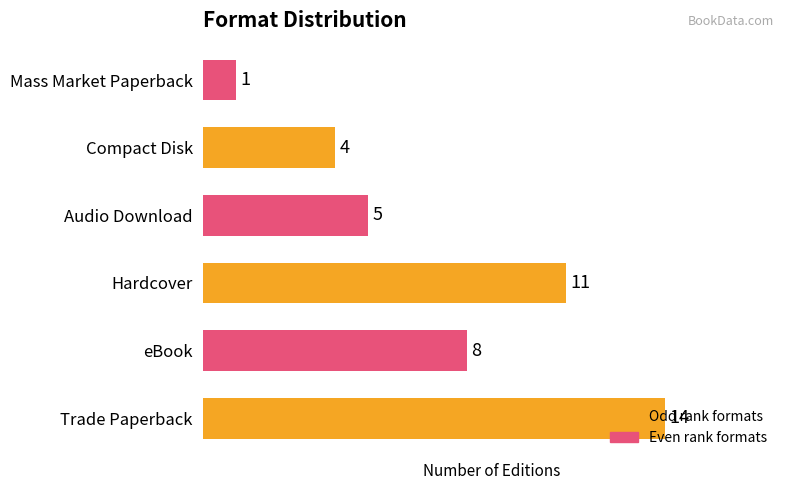

The chart shows a value of 4 at Hardcover. True or false?

False